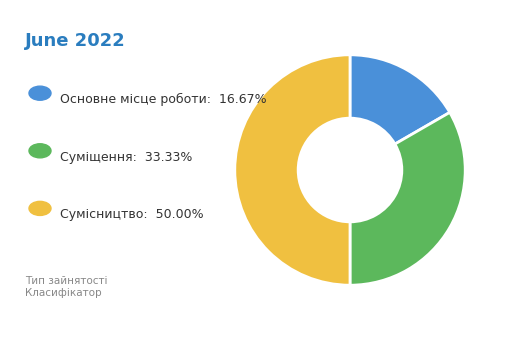

What is the smallest slice in the pie chart?

Основне місце роботи